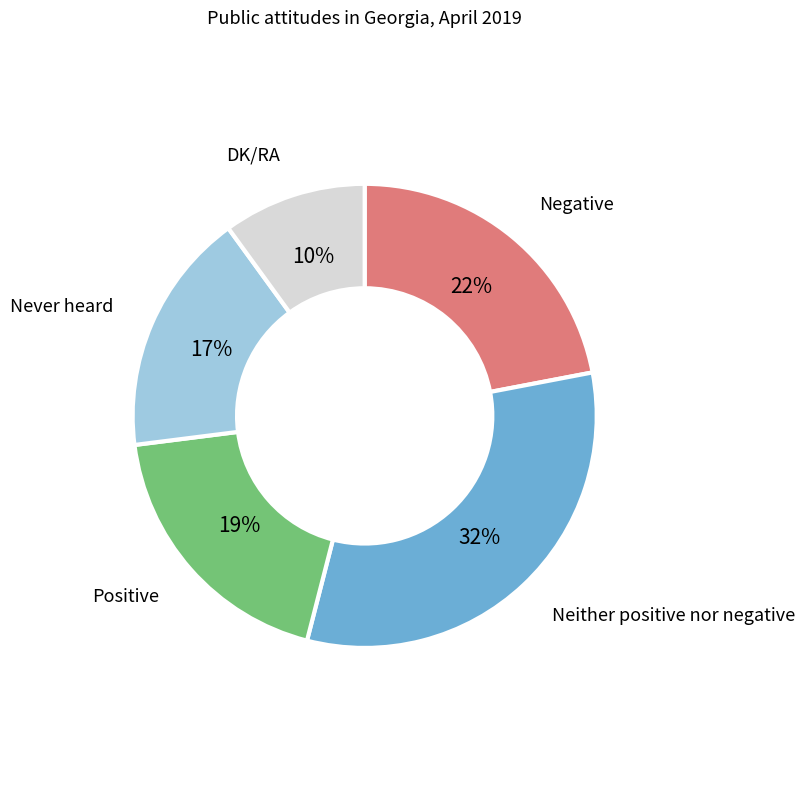

Does any single category account for the majority?

No